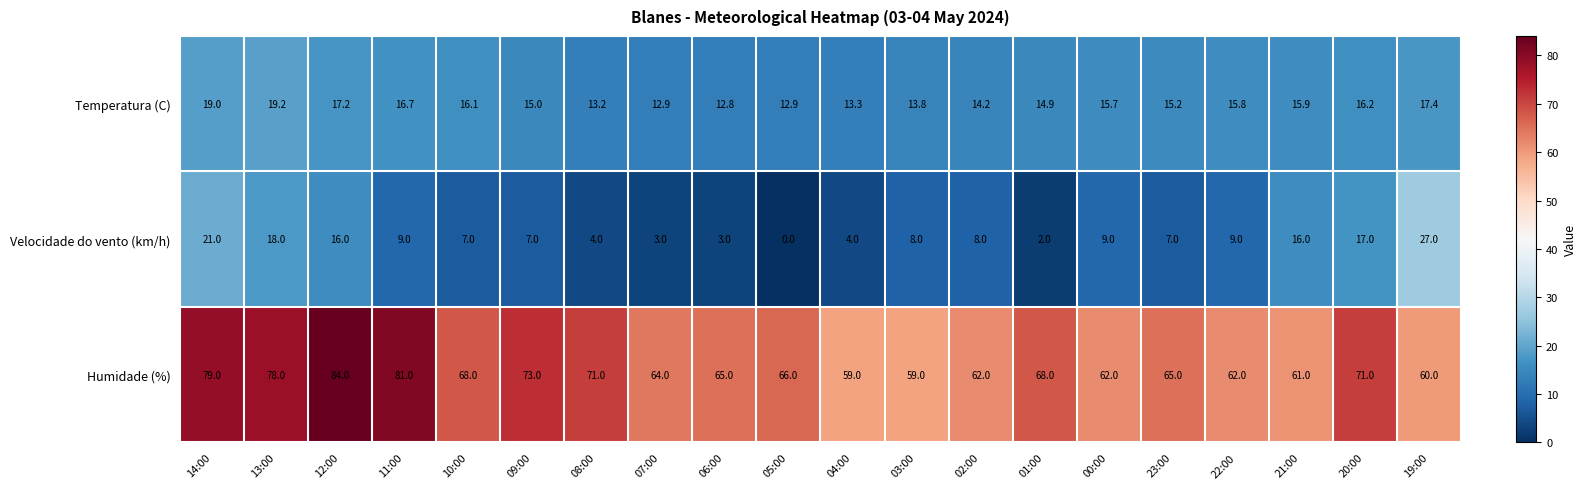

How many values in the Humidade (%) series are below 66?

10